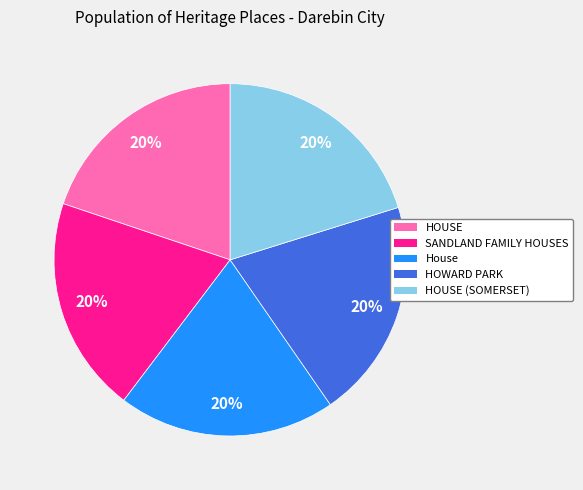

Is there any slice that represents more than half of the pie?

No